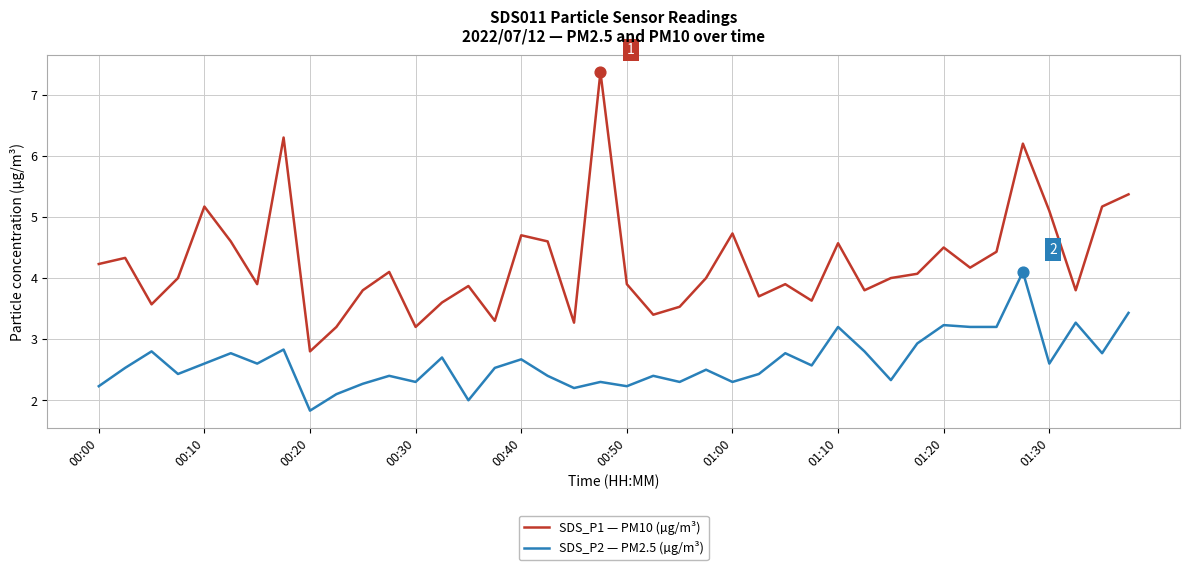

What are all the series names shown in the legend?

SDS_P1 — PM10 (µg/m³), SDS_P2 — PM2.5 (µg/m³)